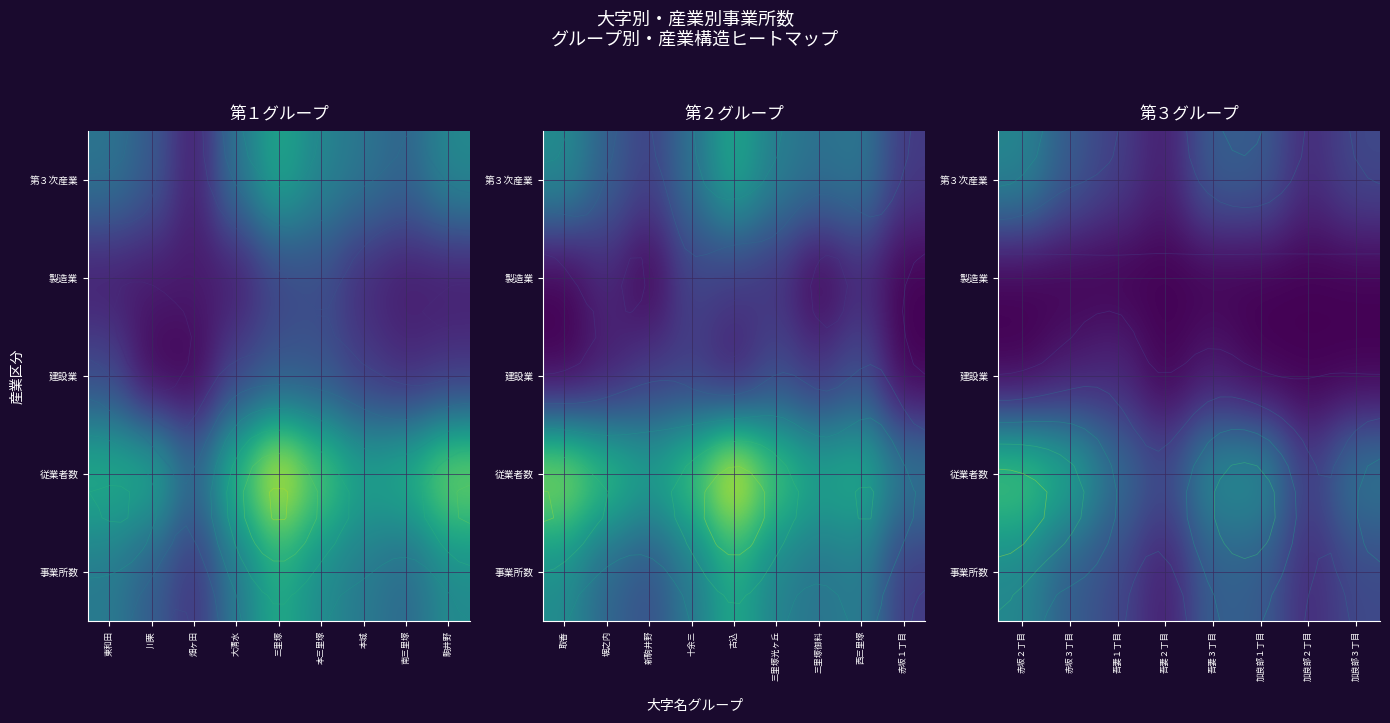

The value of 建設業 at 吾妻２丁目 is -0.5. True or false?

False